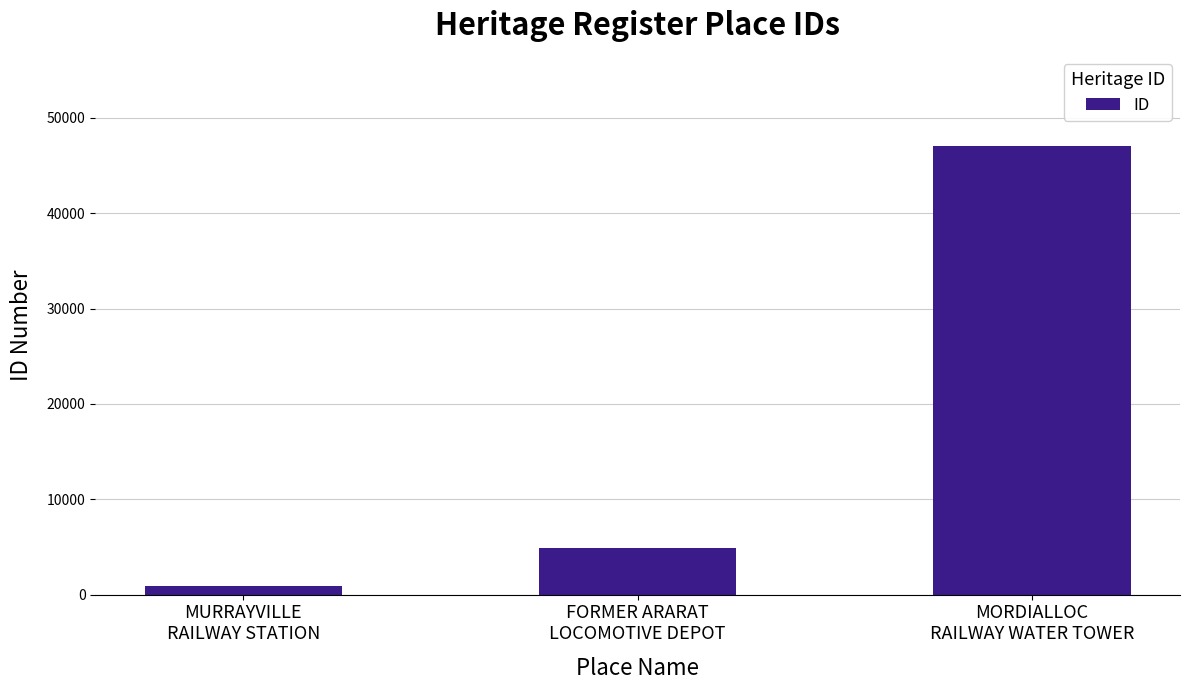

At which label is the value closest to 23981?

FORMER ARARAT
LOCOMOTIVE DEPOT